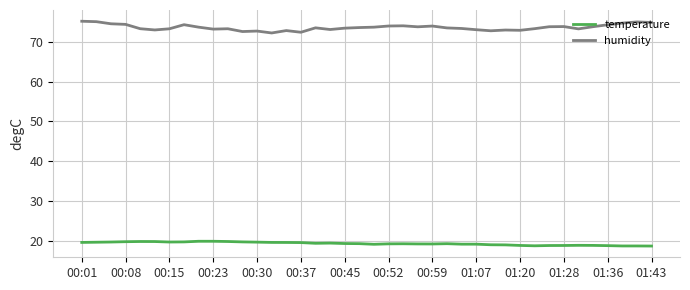

What is the smallest value displayed?

18.7